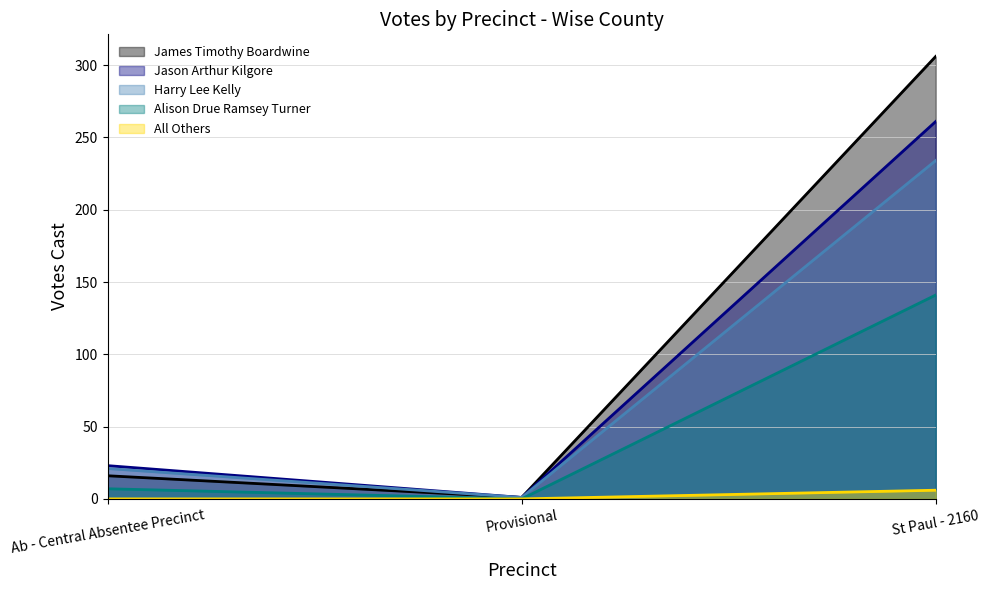

Which series has the largest range (max minus min)?

James Timothy Boardwine